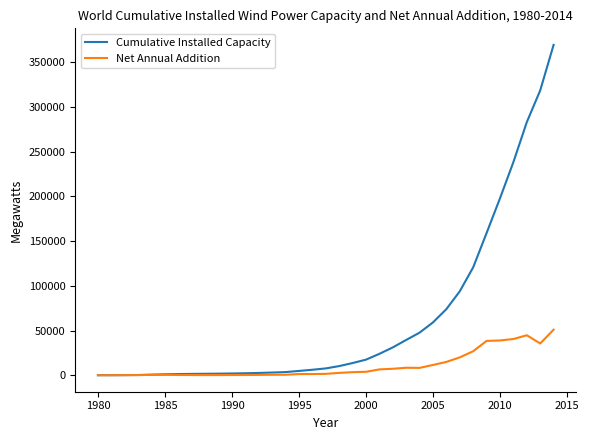

Rank the series by their maximum value, from lowest to highest.

Net Annual Addition, Cumulative Installed Capacity